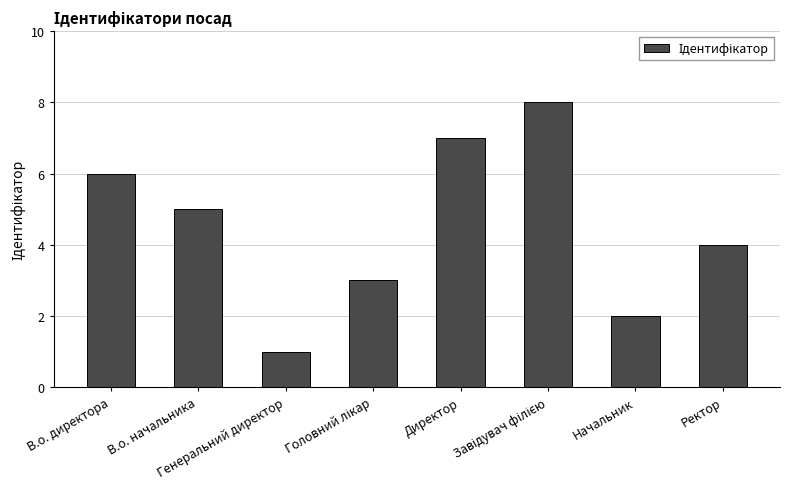

What is the maximum value shown in the chart?

8